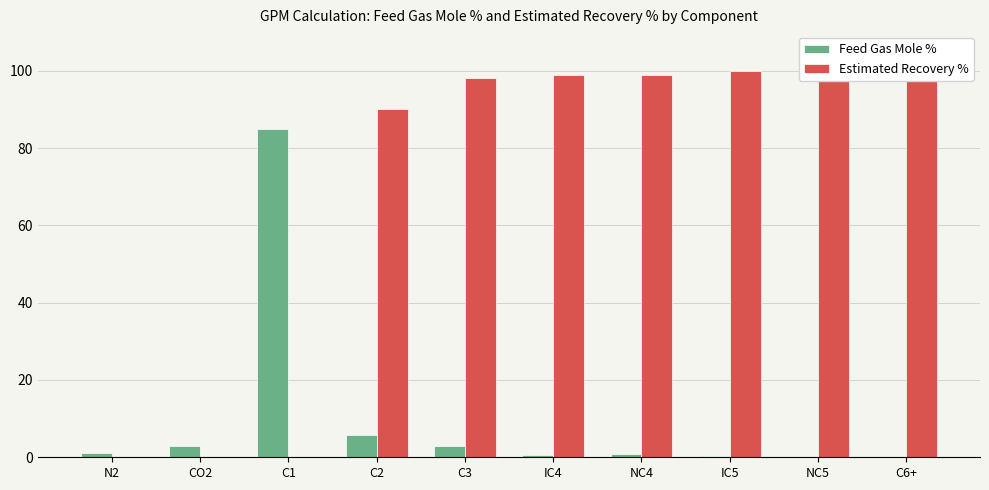

Where is Feed Gas Mole % nearest to the value 42?

C2